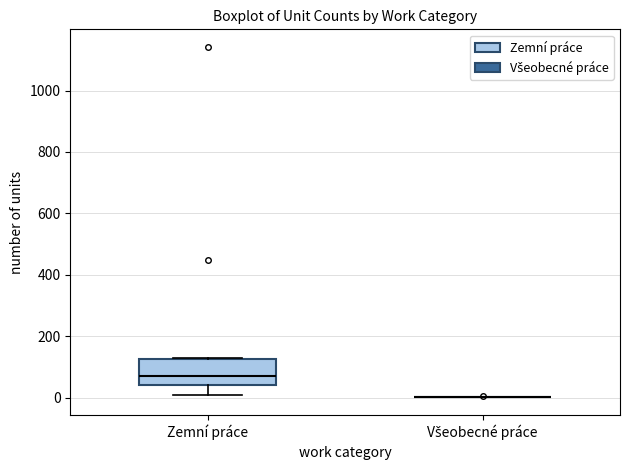

Which box is the tallest, from its lower edge to its upper edge?

Zemní práce